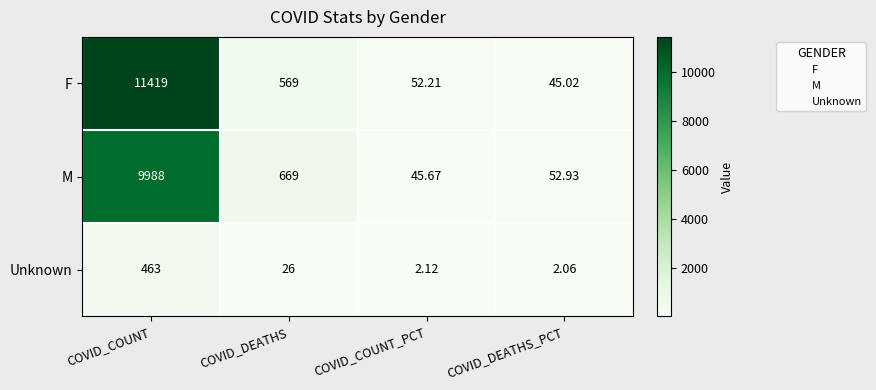

How many series are shown in this chart?

3